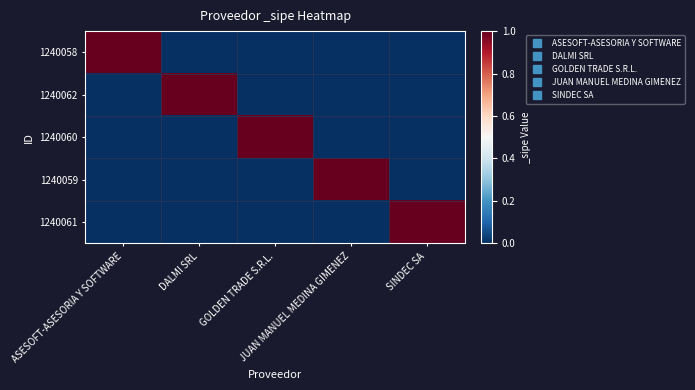

Reading left to right, extract all data points from this chart.

1240058: ASESOFT-ASESORIA Y SOFTWARE=1	DALMI SRL=0	GOLDEN TRADE S.R.L.=0	JUAN MANUEL MEDINA GIMENEZ=0	SINDEC SA=0
1240062: ASESOFT-ASESORIA Y SOFTWARE=0	DALMI SRL=1	GOLDEN TRADE S.R.L.=0	JUAN MANUEL MEDINA GIMENEZ=0	SINDEC SA=0
1240060: ASESOFT-ASESORIA Y SOFTWARE=0	DALMI SRL=0	GOLDEN TRADE S.R.L.=1	JUAN MANUEL MEDINA GIMENEZ=0	SINDEC SA=0
1240059: ASESOFT-ASESORIA Y SOFTWARE=0	DALMI SRL=0	GOLDEN TRADE S.R.L.=0	JUAN MANUEL MEDINA GIMENEZ=1	SINDEC SA=0
1240061: ASESOFT-ASESORIA Y SOFTWARE=0	DALMI SRL=0	GOLDEN TRADE S.R.L.=0	JUAN MANUEL MEDINA GIMENEZ=0	SINDEC SA=1